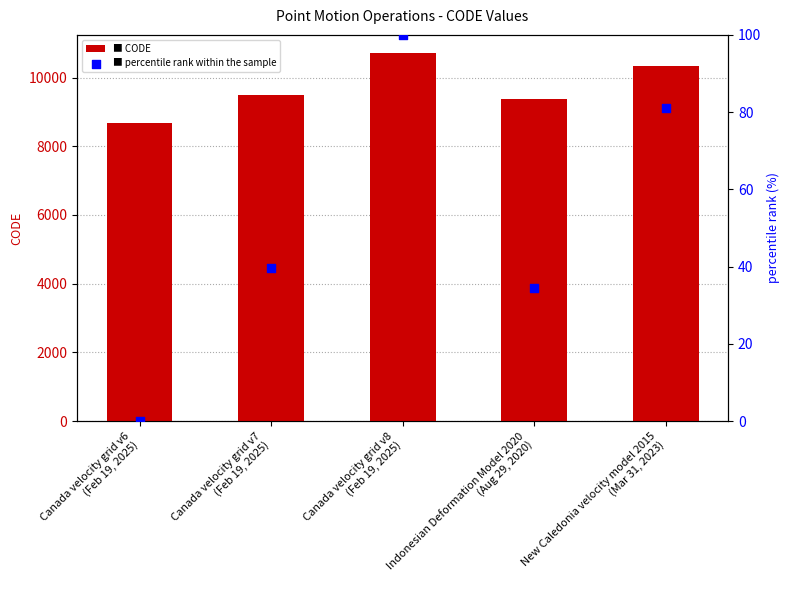

Which series has the largest total across all categories?

CODE